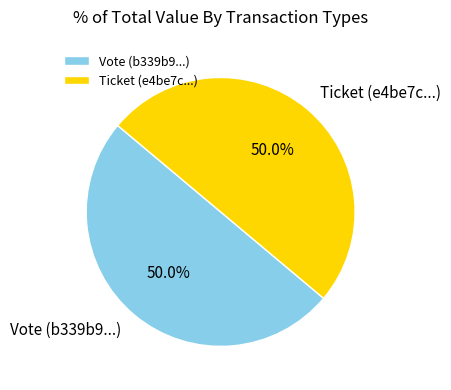

Approximately how many times larger is the value at Vote (b339b9...) compared to Ticket (e4be7c...)?

1.0